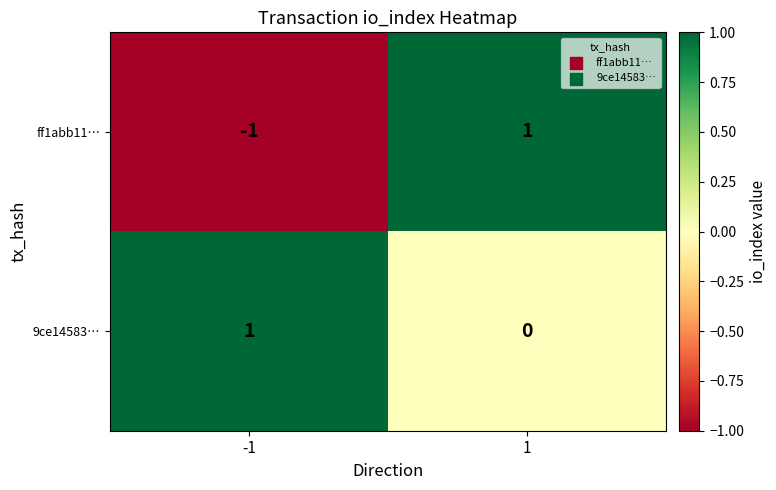

How many categories are shown in the chart?

2